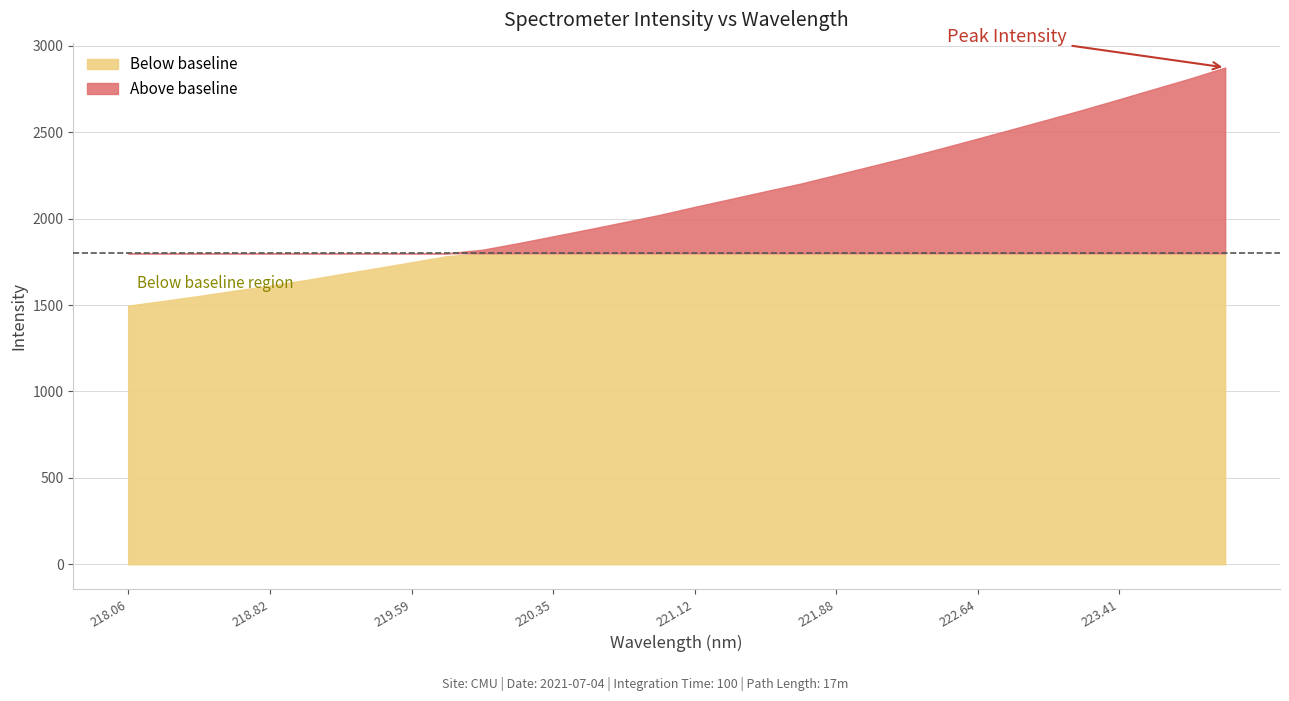

What is the maximum value shown in the chart?

2875.1